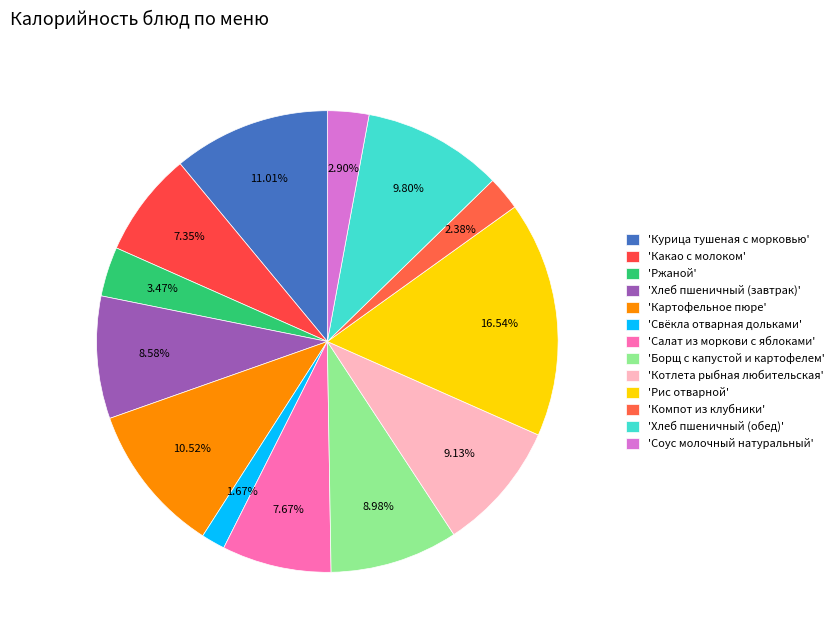

Rank the categories by value from highest to lowest.

Рис отварной, Курица тушеная с морковью, Картофельное пюре, Хлеб пшеничный (обед), Котлета рыбная любительская, Борщ с капустой и картофелем, Хлеб пшеничный (завтрак), Салат из моркови с яблоками, Какао с молоком, Ржаной, Соус молочный натуральный, Компот из клубники, Свёкла отварная дольками